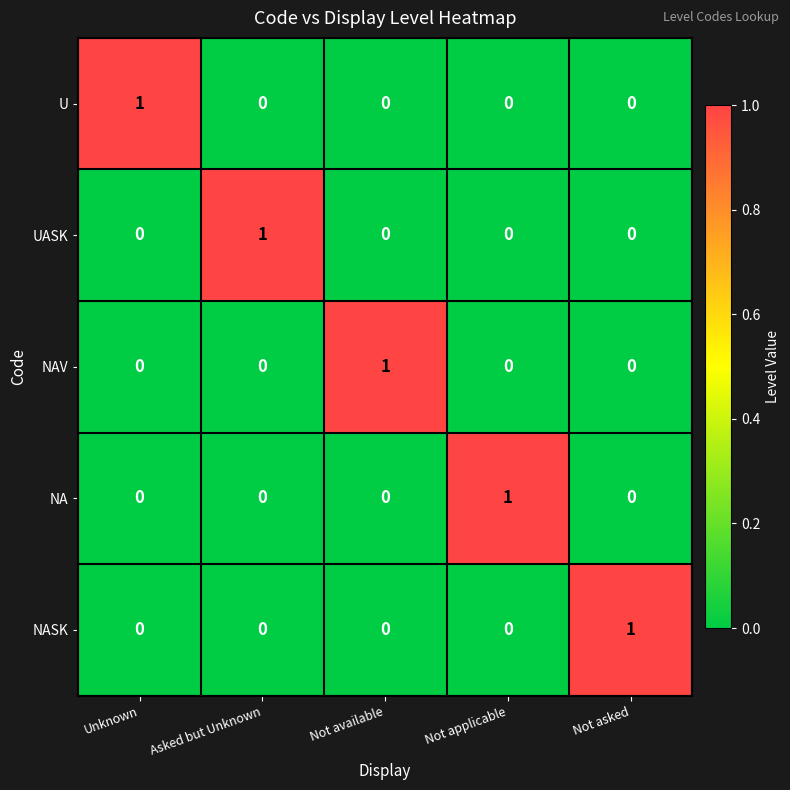

Reading left to right, what are all the values shown in this chart?

U: Unknown=1	Asked but Unknown=0	Not available=0	Not applicable=0	Not asked=0
UASK: Unknown=0	Asked but Unknown=1	Not available=0	Not applicable=0	Not asked=0
NAV: Unknown=0	Asked but Unknown=0	Not available=1	Not applicable=0	Not asked=0
NA: Unknown=0	Asked but Unknown=0	Not available=0	Not applicable=1	Not asked=0
NASK: Unknown=0	Asked but Unknown=0	Not available=0	Not applicable=0	Not asked=1